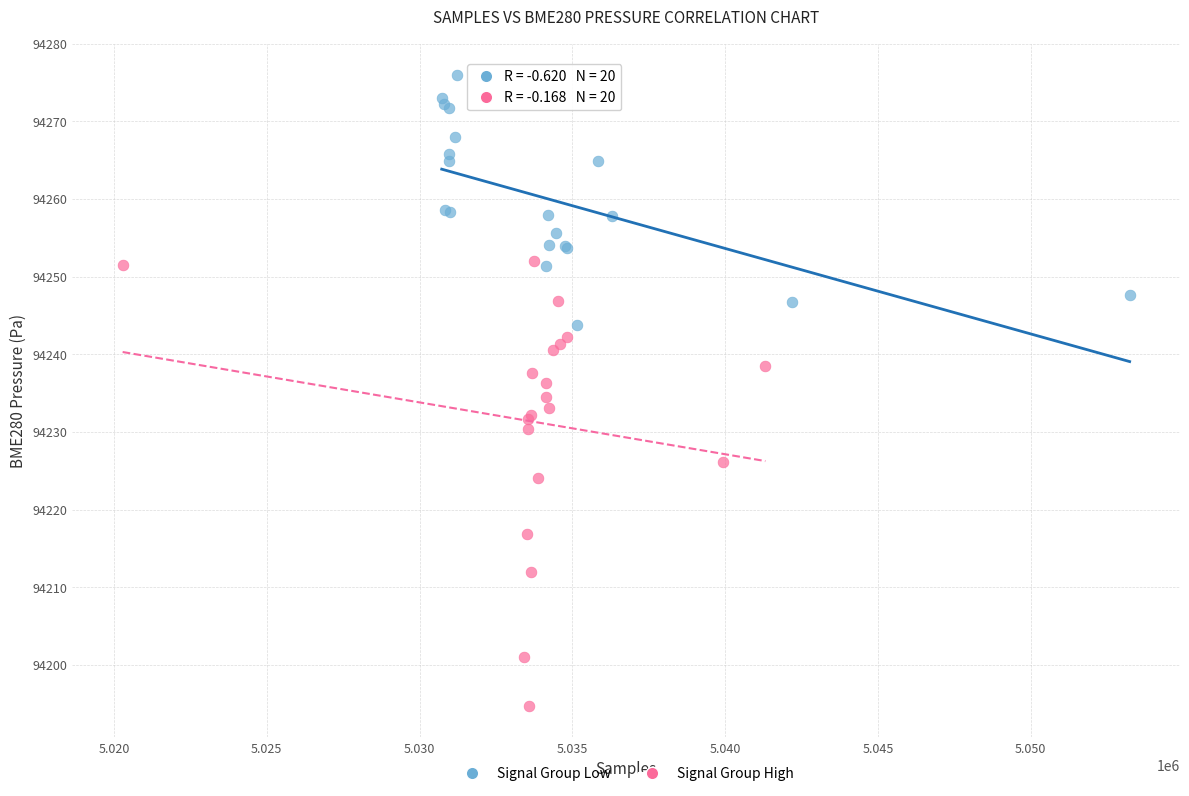

What are all the series names shown in the legend?

Signal Group Low, Signal Group High